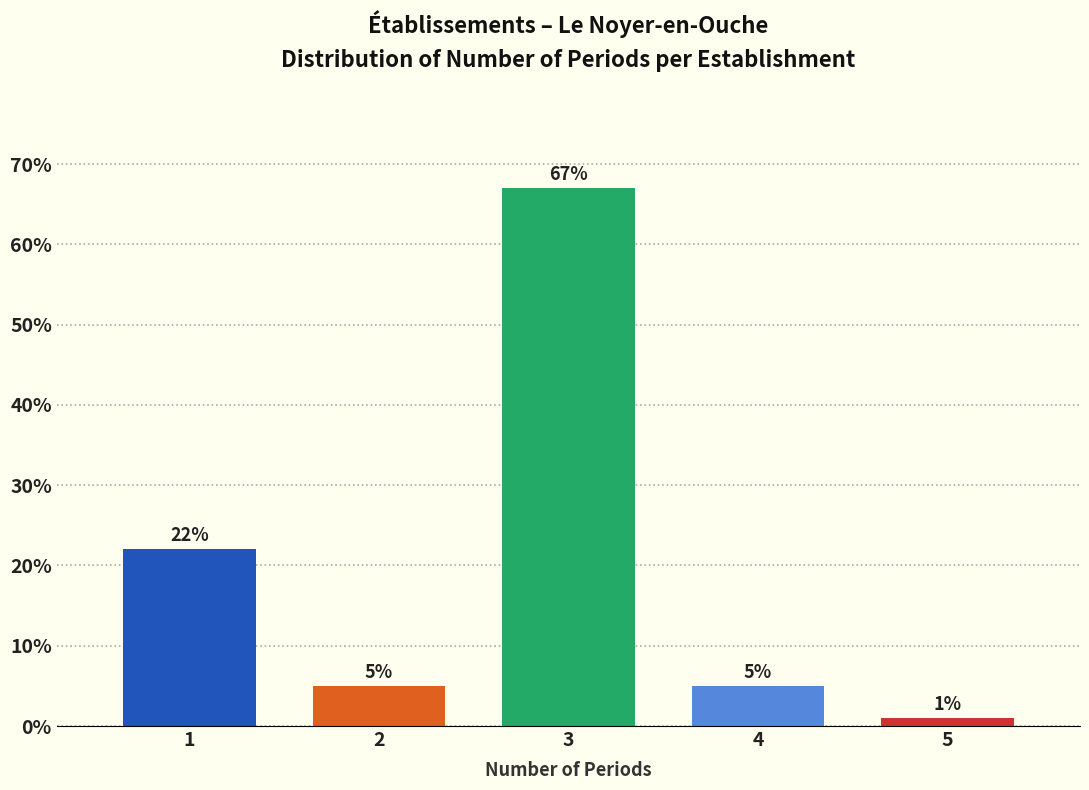

Reading left to right, transcribe all the data shown in this chart.

22	5	67	5	1